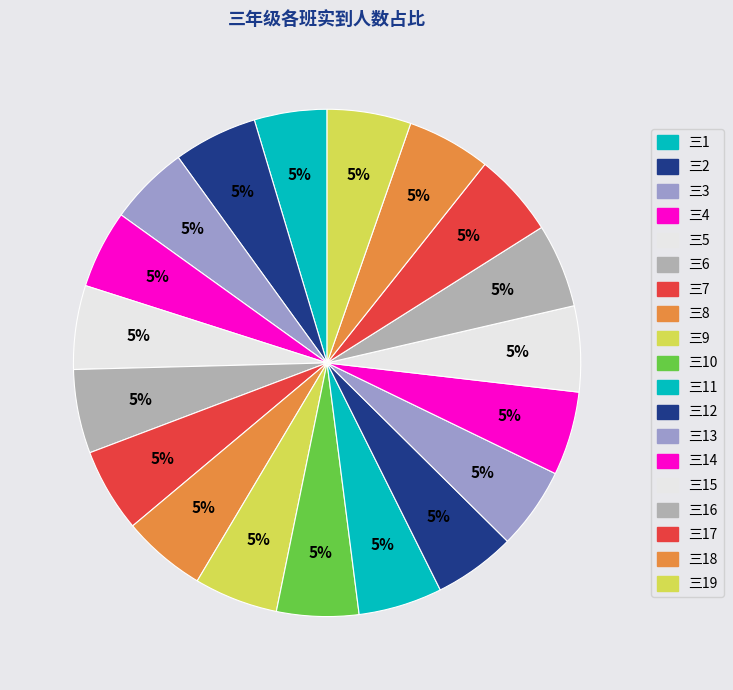

How many segments does this pie chart have?

19